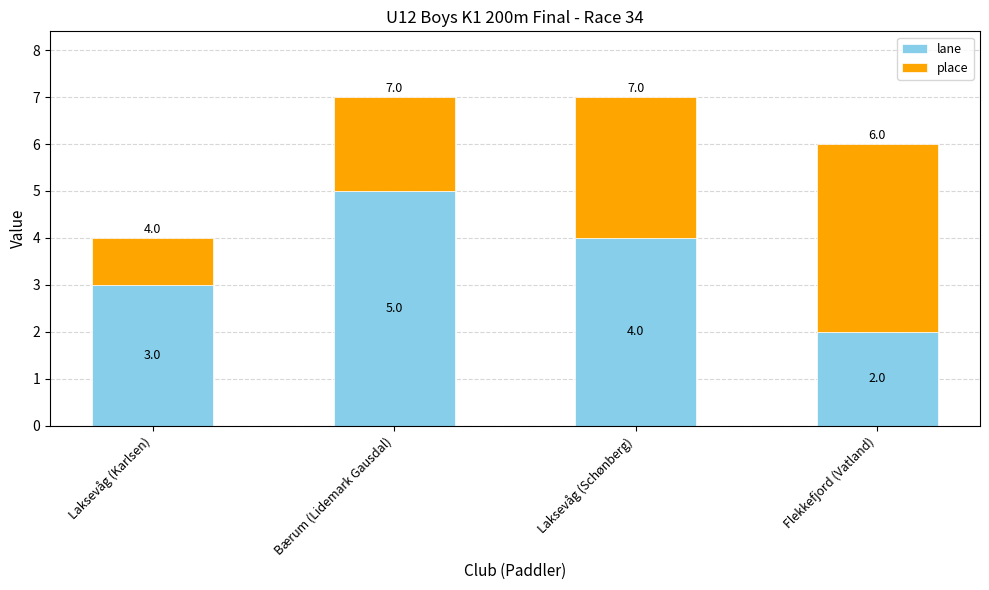

The lane series shows 2 at Flekkefjord (Vatland). True or false?

True